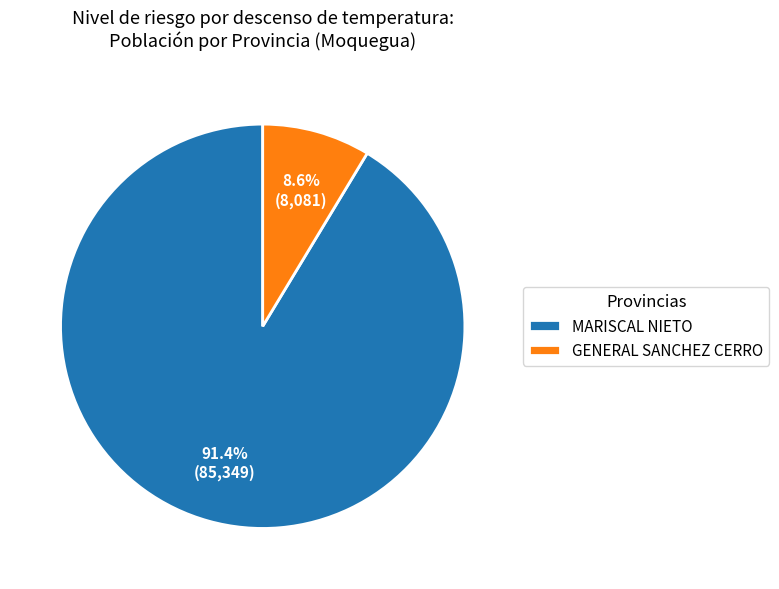

Is there a majority slice in this chart?

Yes